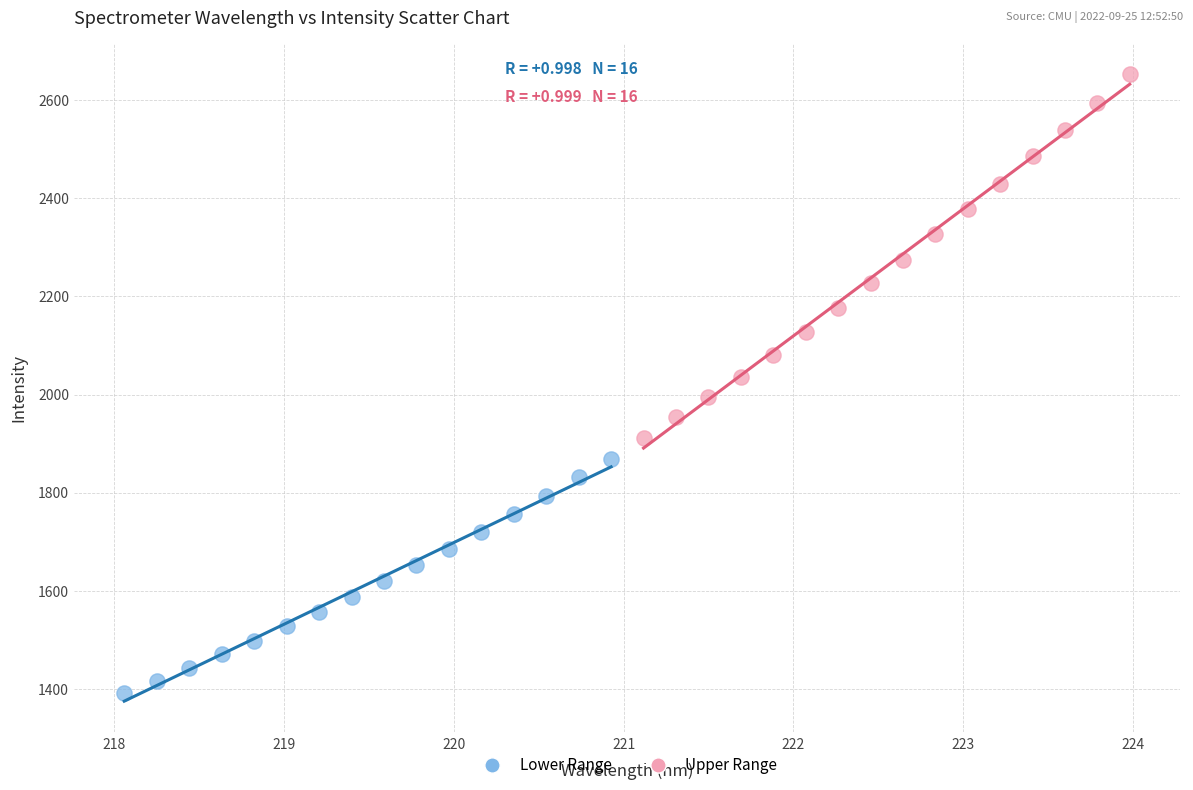

Which series has the widest spread of Y values?

Upper Range